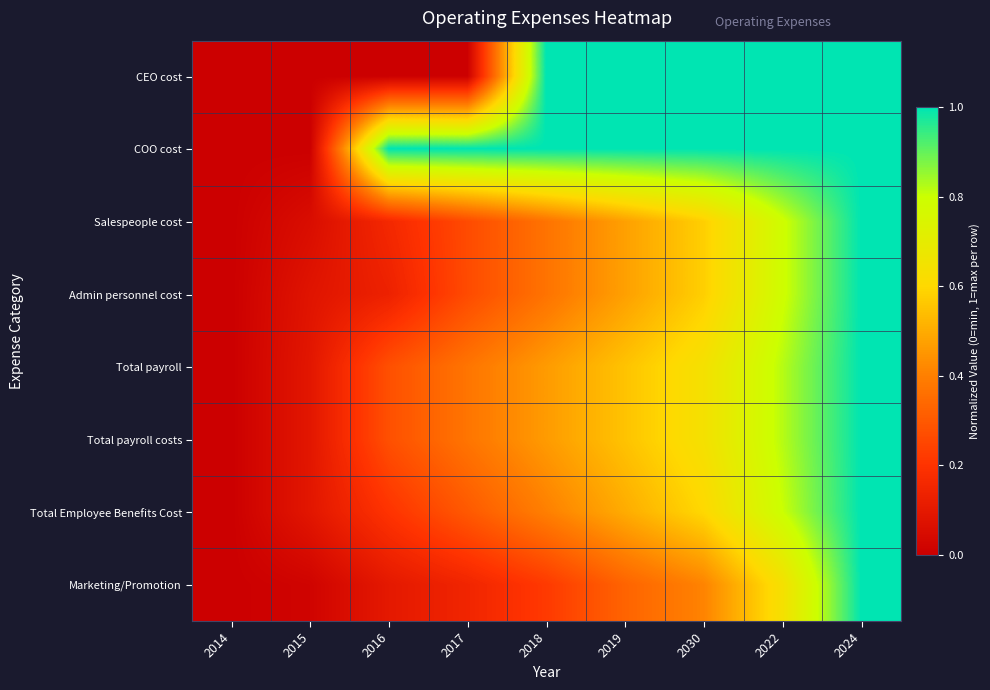

What is the total value across all series at 2015?

0.4